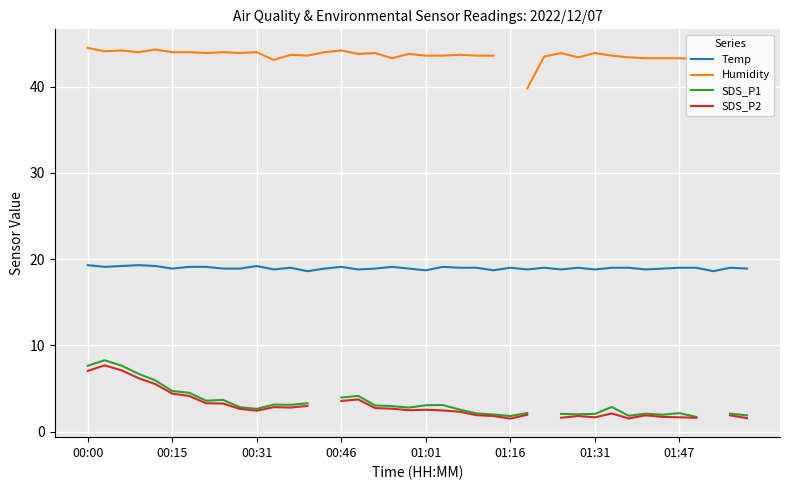

What is the maximum value for Temp?

19.3